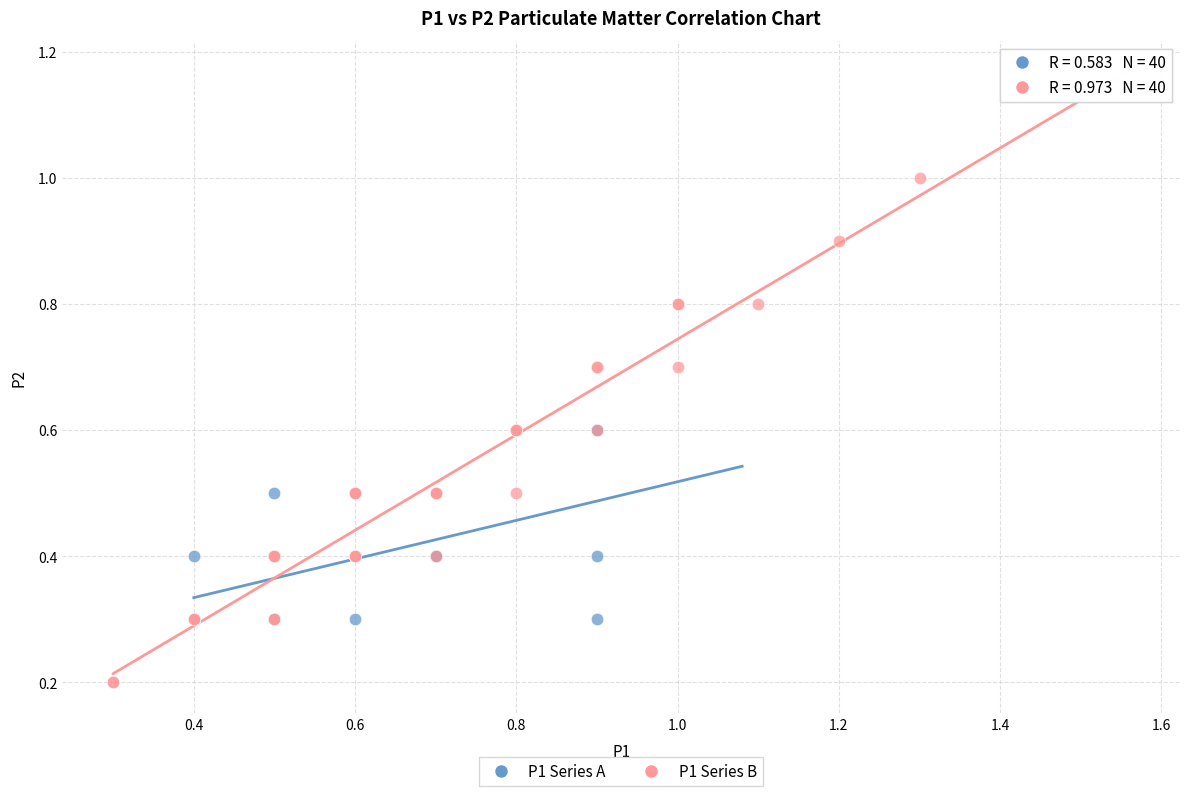

Which series has the largest Y range (max minus min)?

P1 Series B